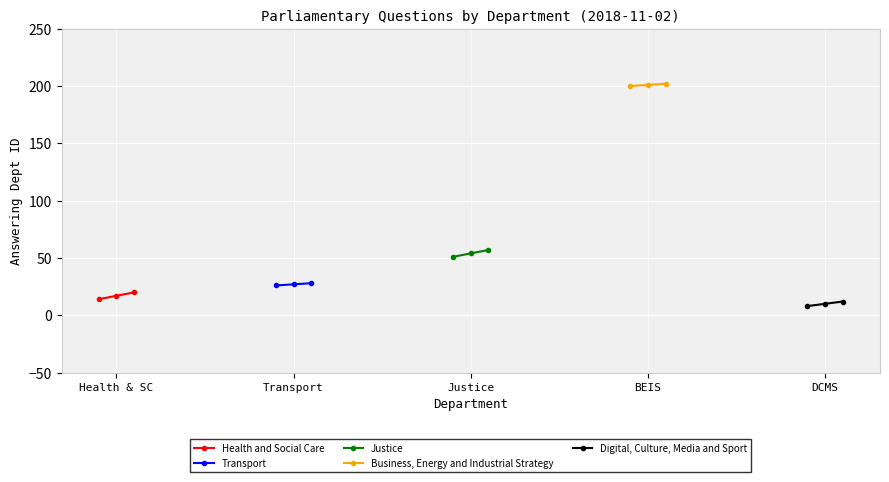

What is the value of the Transport point at the 3rd from the left?

28